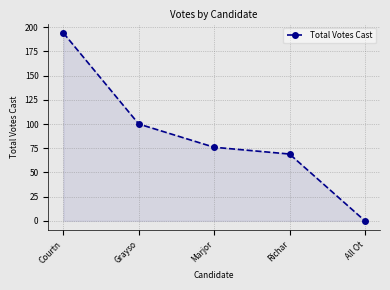

True or false: the data shows 69 at Richar.

True